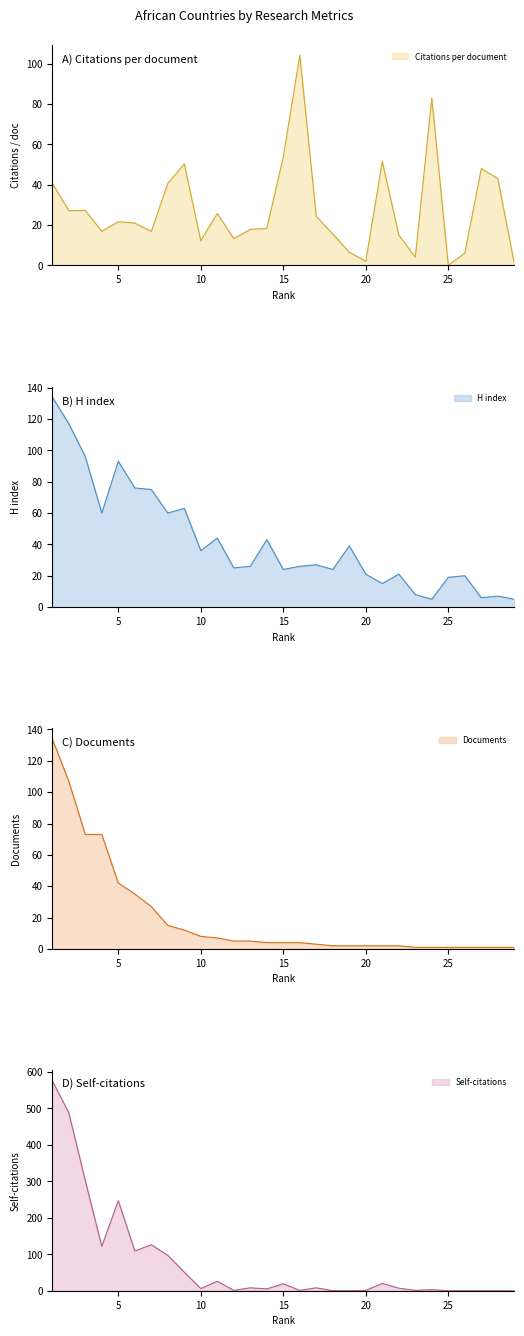

At which label is Documents closest to 67?

4